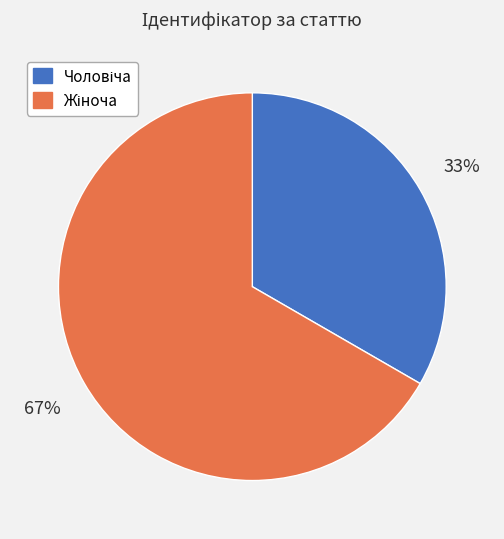

To the nearest percent, what is the average slice percentage?

50%